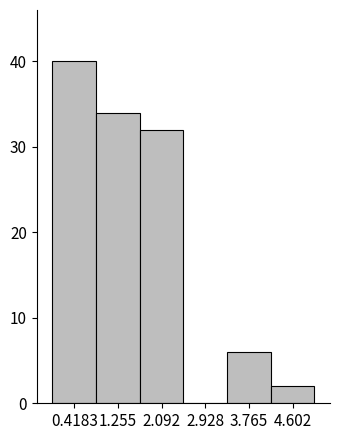

Reading left to right, transcribe this chart: for each bar, give the range it covers on the x-axis and its height. Neither the bar edges nor the heights are printed on the chart, so give them approximately, as read against the axes.

0.0 to 0.8: 40
0.8 to 1.7: 34
1.7 to 2.5: 32
2.5 to 3.3: 0
3.3 to 4.2: 6
4.2 to 5.0: 2